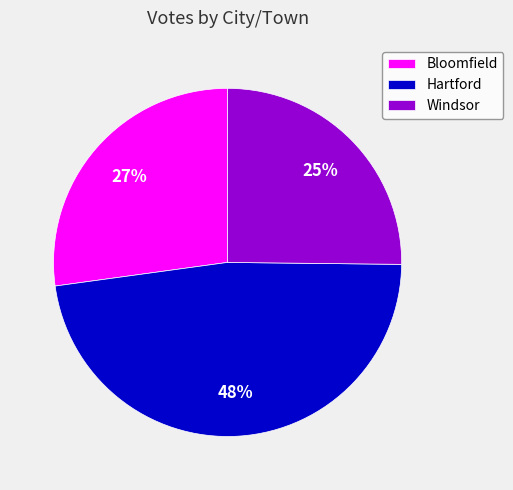

To the nearest percent, what portion does Hartford represent?

48%